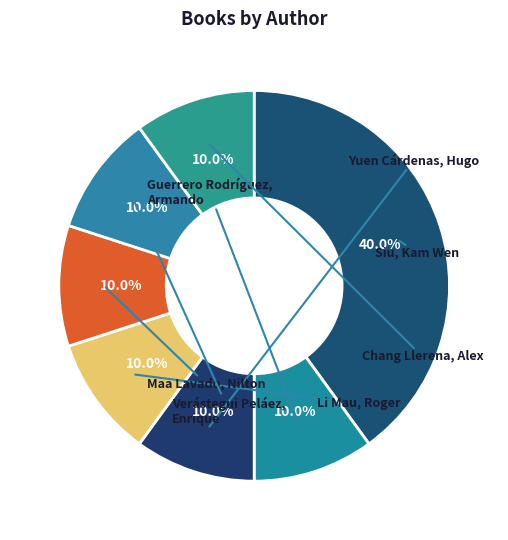

Which category has the biggest portion of the pie?

Siu, Kam Wen